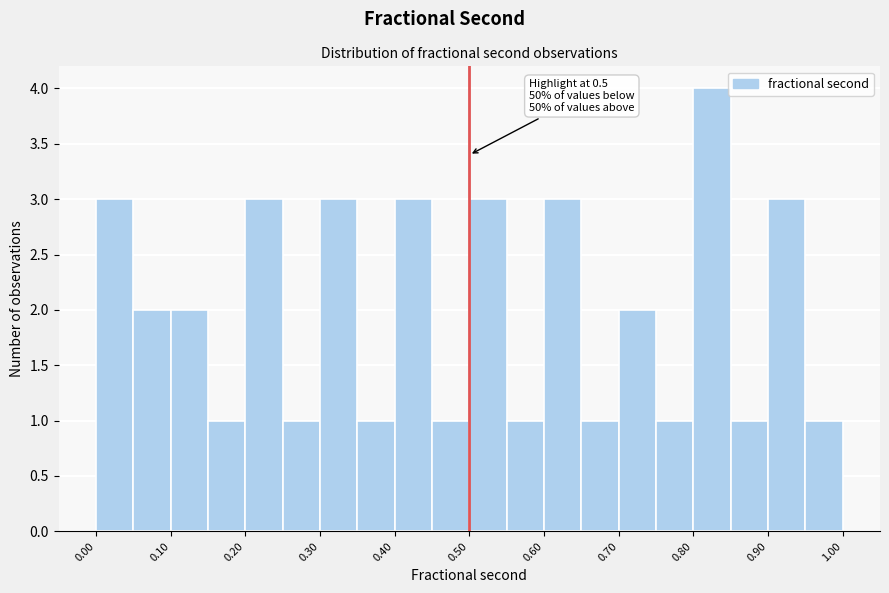

Which range on the x-axis has the tallest bar?

0.80 to 0.85